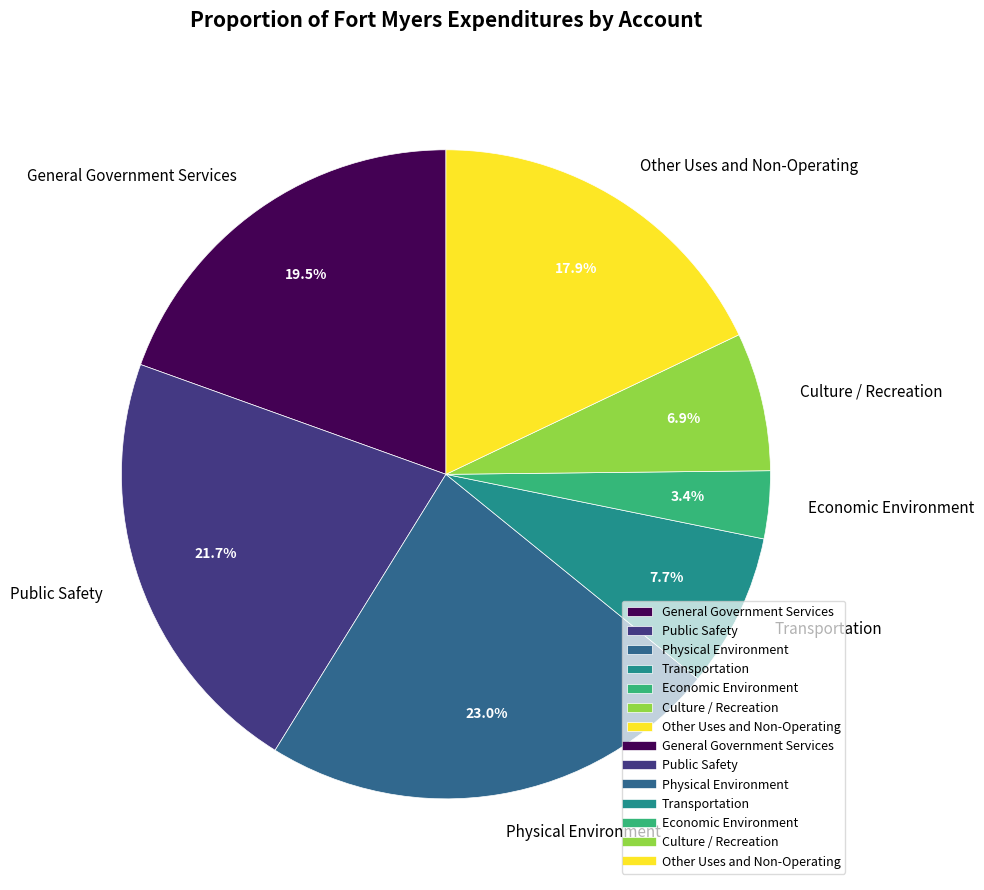

Does General Government Services represent more than half of the total?

No